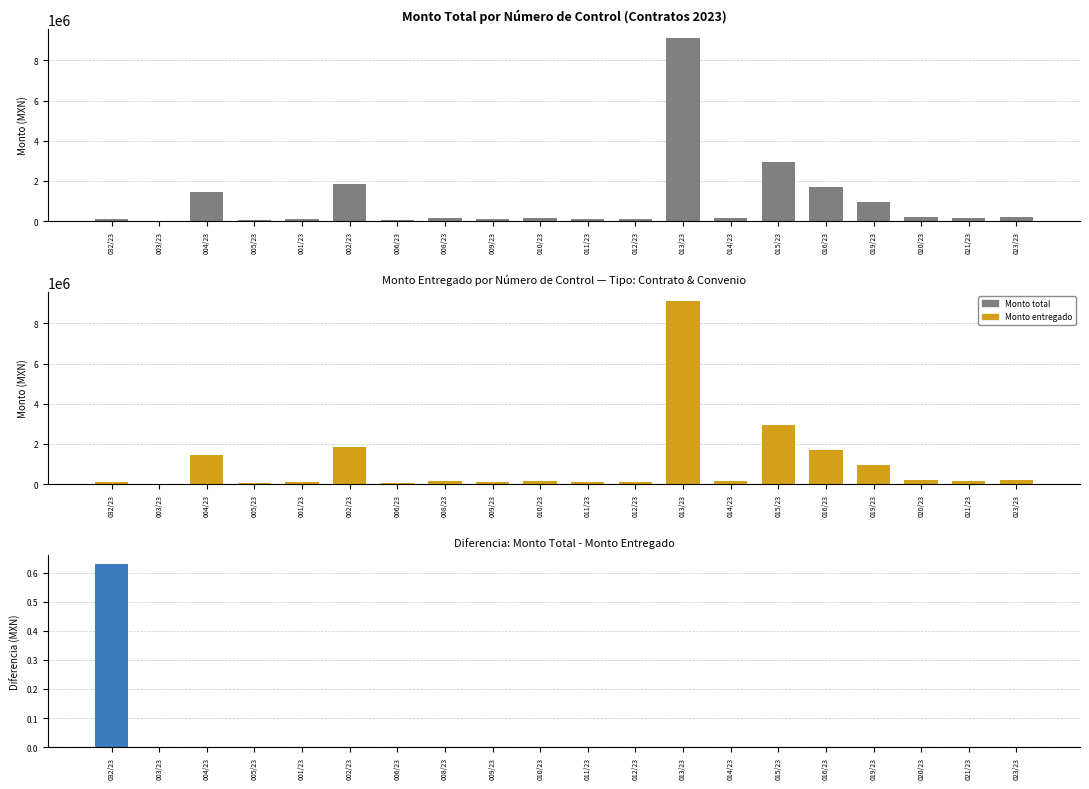

Reading left to right, extract all data points from this chart.

Monto total: 110933.7	28561.4	1443707.1	38081.9	102515.1	1866372.5	42773.2	137239.8	126559.5	136533.0	116230.6	94331.6	9113538.0	146276.8	2919547.8	1678273.4	971757.3	198896.6	149583.8	185584.9
Monto entregado: 110933.1	28561.4	1443707.1	38081.9	102515.1	1866372.5	42773.2	137239.8	126559.5	136533.0	116230.6	94331.6	9113538.0	146276.8	2919547.8	1678273.4	971757.3	198896.6	149583.8	185584.9
Diferencia (Total - Entregado): 0.6	0.0	0.0	0.0	0.0	0.0	0.0	0.0	0.0	0.0	0.0	0.0	0.0	0.0	0.0	0.0	0.0	0.0	0.0	0.0